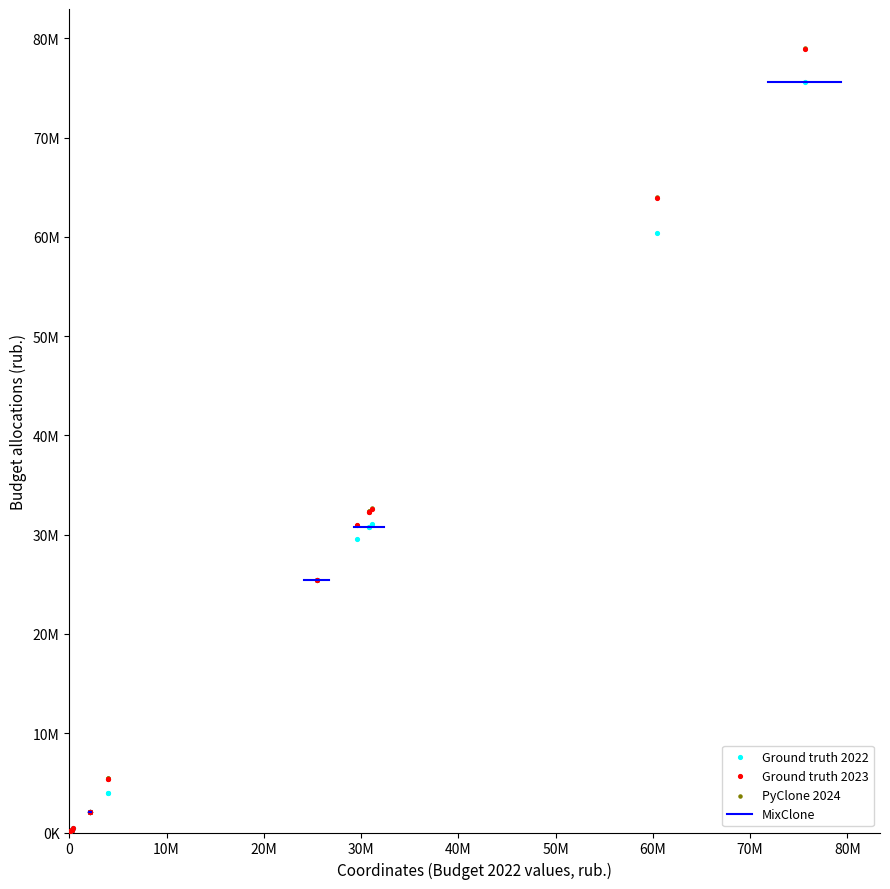

Which series has the largest Y range (max minus min)?

PyClone 2024